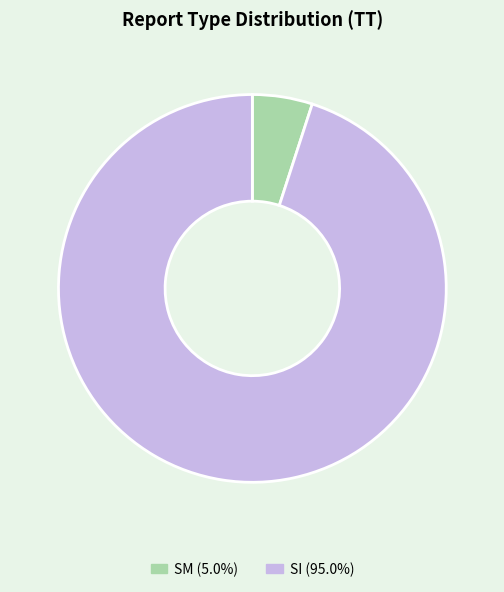

Does SI account for over 50% of the chart?

Yes